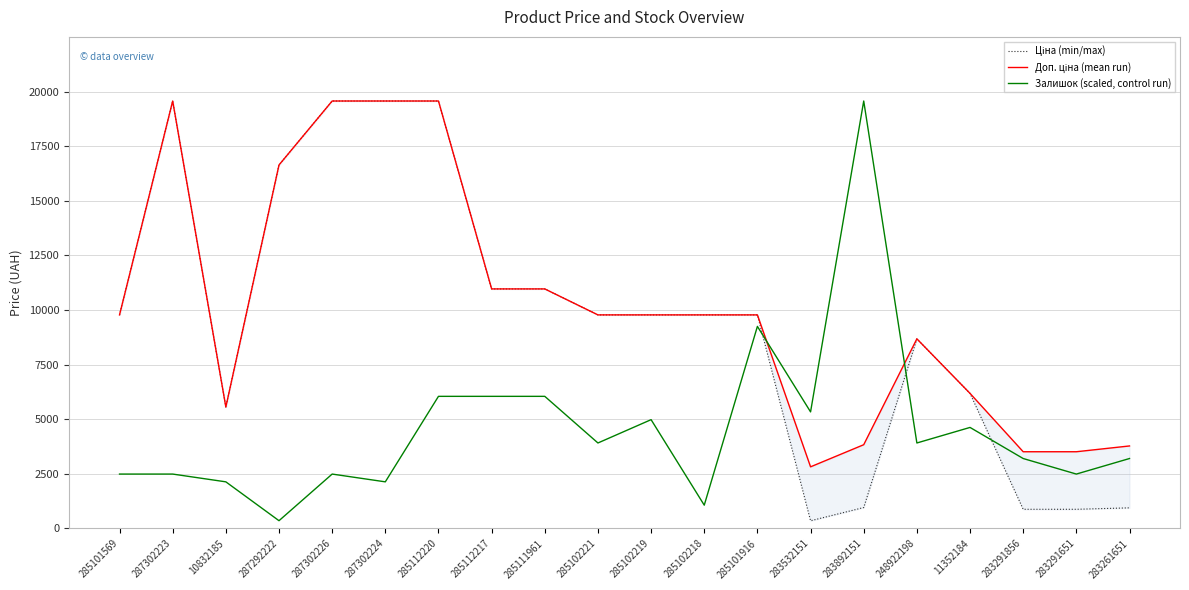

How many lines are shown in the chart?

3